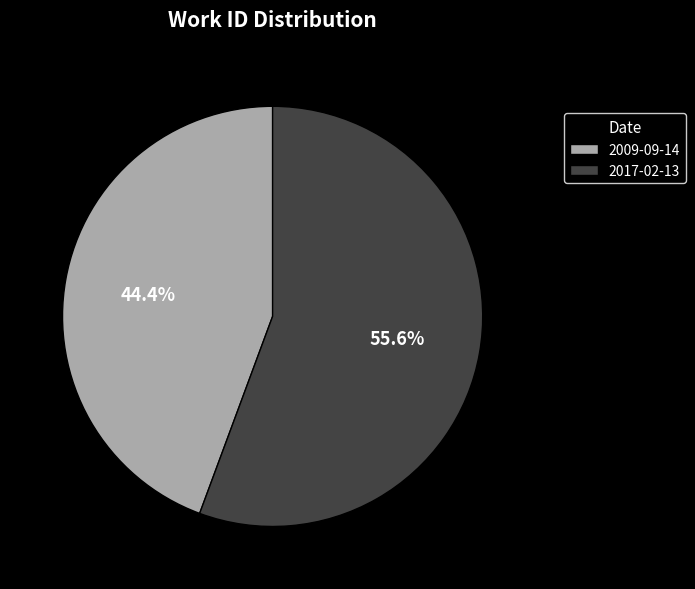

What percentage is the 2009-09-14 slice, to the nearest percent?

44%